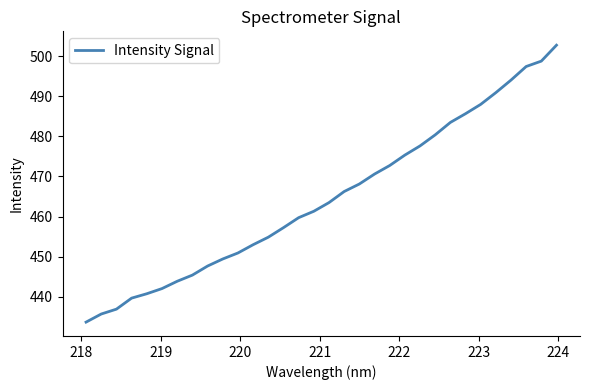

What is the smallest value displayed?

433.6